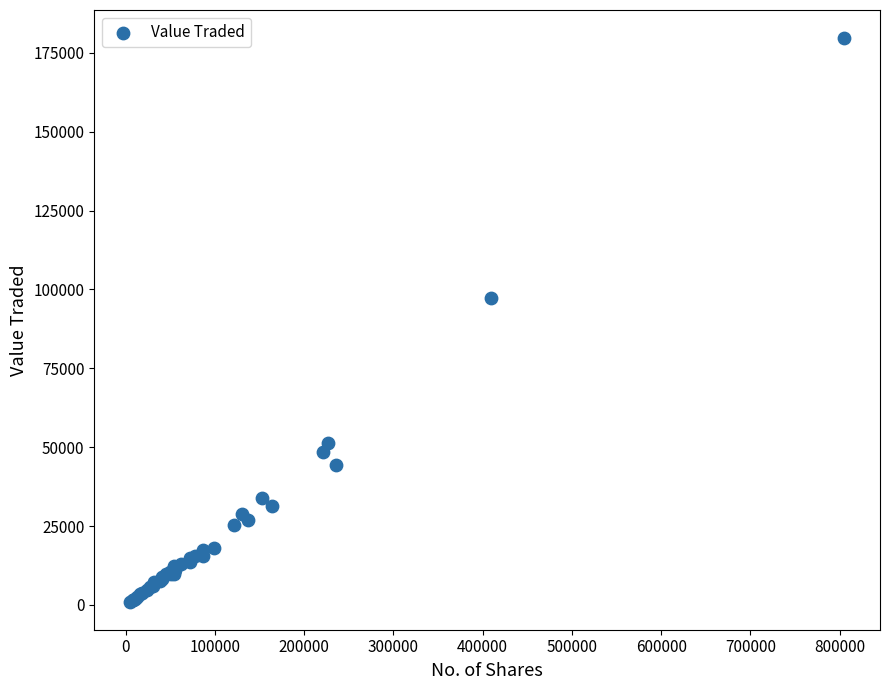

What Y value in the scatter plot is closest to 90348?

97331